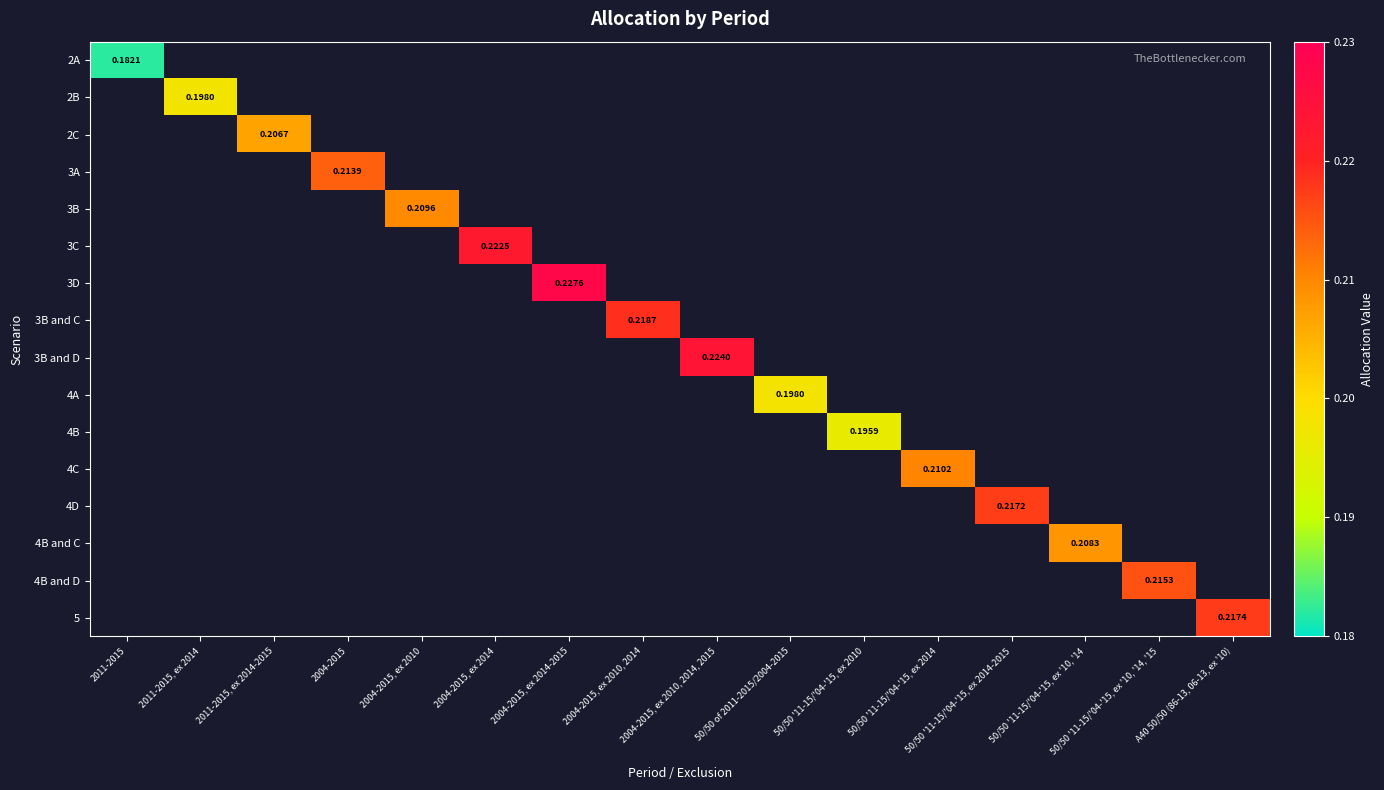

List the labels in order of 3C value, smallest first.

2011-2015, 2011-2015, ex 2014, 2011-2015, ex 2014-2015, 2004-2015, 2004-2015, ex 2010, 2004-2015, ex 2014, 2004-2015, ex 2014-2015, 2004-2015, ex 2010, 2014, 2004-2015, ex 2010, 2014, 2015, 50/50 of 2011-2015/2004-2015, 50/50 '11-15/'04-'15, ex 2010, 50/50 '11-15/'04-'15, ex 2014, 50/50 '11-15/'04-'15, ex 2014-2015, 50/50 '11-15/'04-'15, ex '10, '14, 50/50 '11-15/'04-'15, ex '10, '14, '15, A40 50/50 (86-13, 06-13, ex '10)